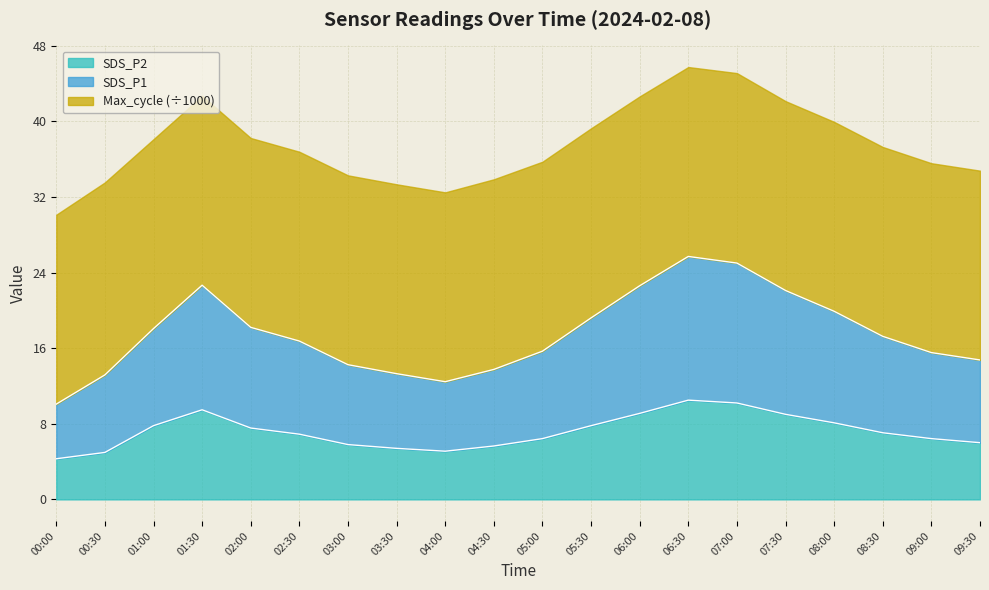

How many lines are shown in the chart?

3